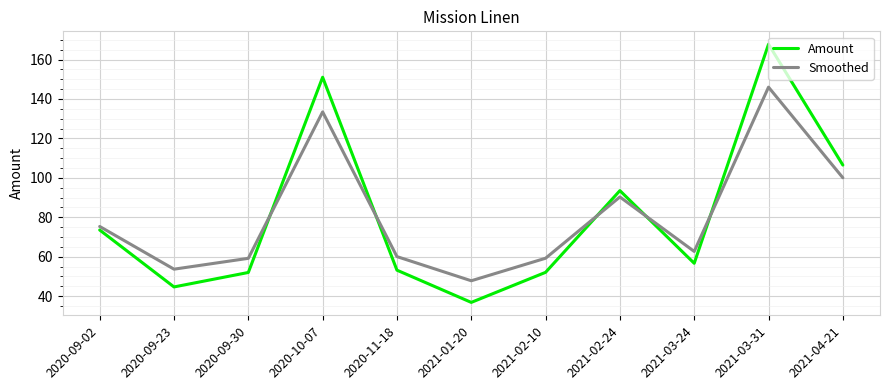

Where is Smoothed nearest to the value 96?

2021-04-21